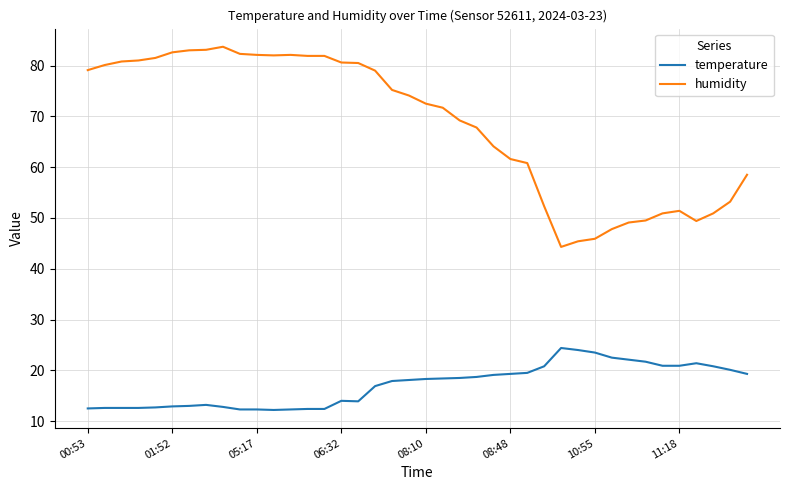

True or false: temperature and humidity intersect in this chart.

False